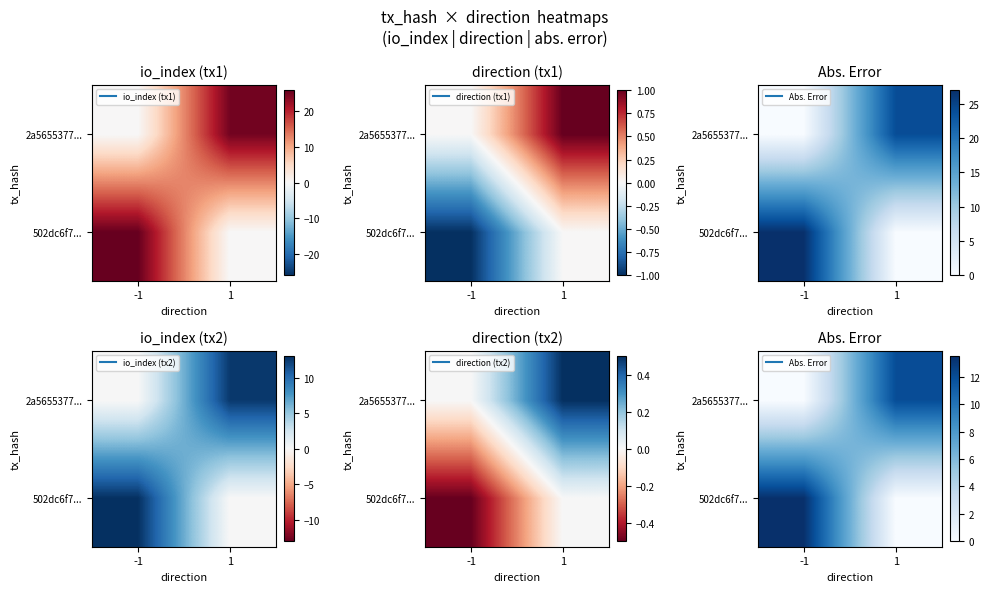

What is the average value of the 502dc6f7... series?

6.8